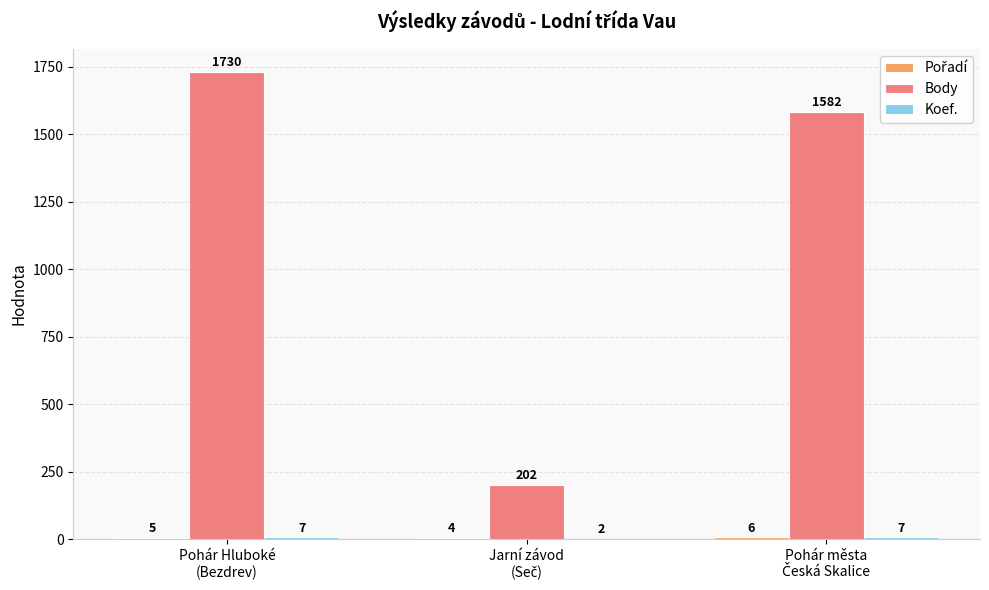

What is the greatest value displayed?

1730